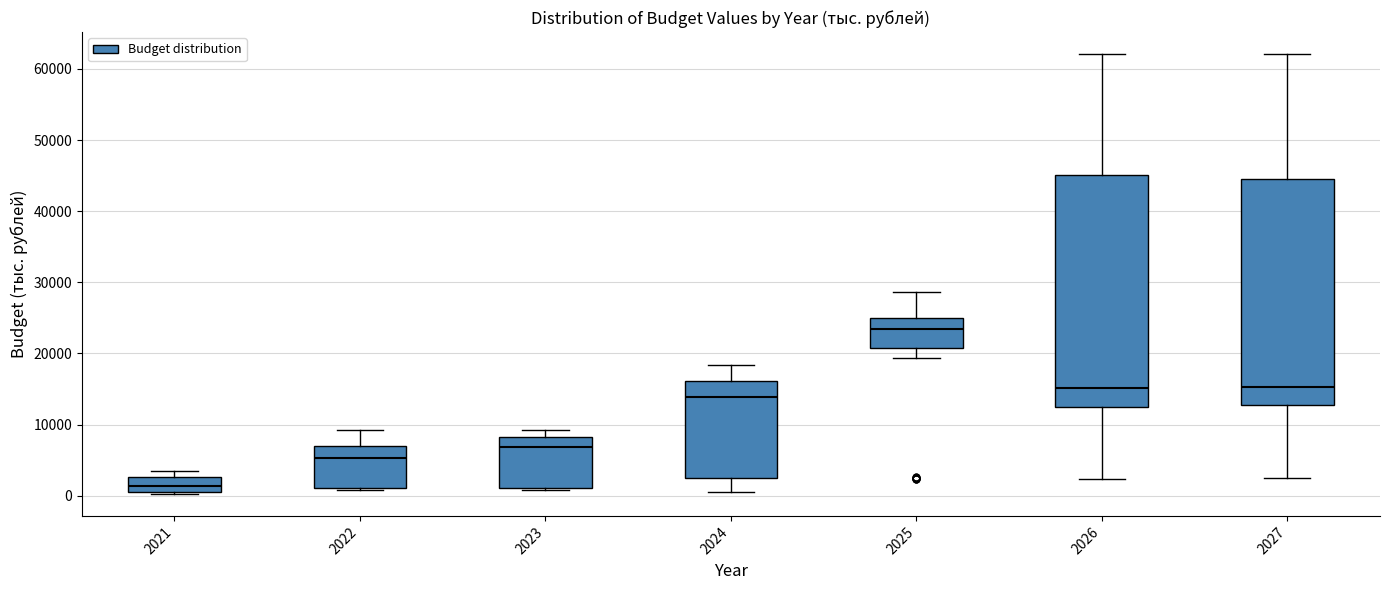

Reading left to right, read every box against the y-axis: the position of its median line, the range the box covers, and the ends of its whiskers. The values are not printed on the chart, so give them approximately, as read against the axis.

2021: median 1000 (inside the box), box 1000 to 3000, whiskers 0 to 4000
2022: median 5000, box 1000 to 7000, whiskers 1000 to 9000
2023: median 7000, box 1000 to 8000, whiskers 1000 (just below the box's lower edge) to 9000
2024: median 14000, box 3000 to 16000, whiskers 1000 to 18000
2025: median 23000, box 21000 to 25000, whiskers 19000 to 29000
2026: median 15000, box 13000 to 45000, whiskers 2000 to 62000
2027: median 15000, box 13000 to 45000, whiskers 2000 to 62000